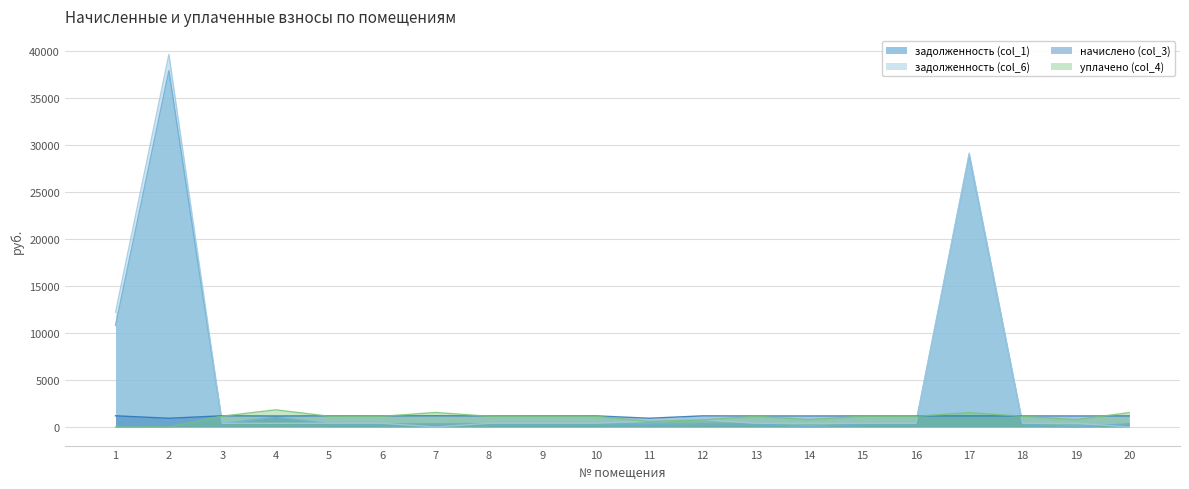

Reading left to right, transcribe all the data shown in this chart.

задолженность (col_1): 1=10796.2	2=37885.6	3=355.2	4=1045.5	5=354.2	6=351.6	7=354.6	8=351.0	9=353.4	10=353.4	11=277.5	12=354.3	13=350.4	14=0.0	15=351.0	16=350.4	17=28935.5	18=351.2	19=0.0	20=351.0
задолженность (col_6): 1=12201.1	2=39599.8	3=395.6	4=387.6	5=394.0	6=391.6	7=0.0	8=390.9	9=393.6	10=394.2	11=618.0	12=786.7	13=390.3	14=389.6	15=390.9	16=390.3	17=29122.1	18=390.9	19=389.6	20=0.0
начислено (col_3): 1=1186.8	2=925.1	3=1186.8	4=1162.8	5=1182.8	6=1174.8	7=1184.8	8=1172.8	9=1180.8	10=1182.8	11=927.1	12=1178.8	13=1170.8	14=1168.8	15=1172.8	16=1170.8	17=1172.8	18=1172.8	19=1168.8	20=1172.8
уплачено (col_4): 1=0.0	2=0.0	3=1146.4	4=1819.3	5=1143.0	6=1134.1	7=1539.4	8=1132.9	9=1140.6	10=1142.0	11=586.5	12=745.8	13=1131.0	14=779.2	15=1132.9	16=1130.9	17=1525.0	18=1132.9	19=779.2	20=1523.8